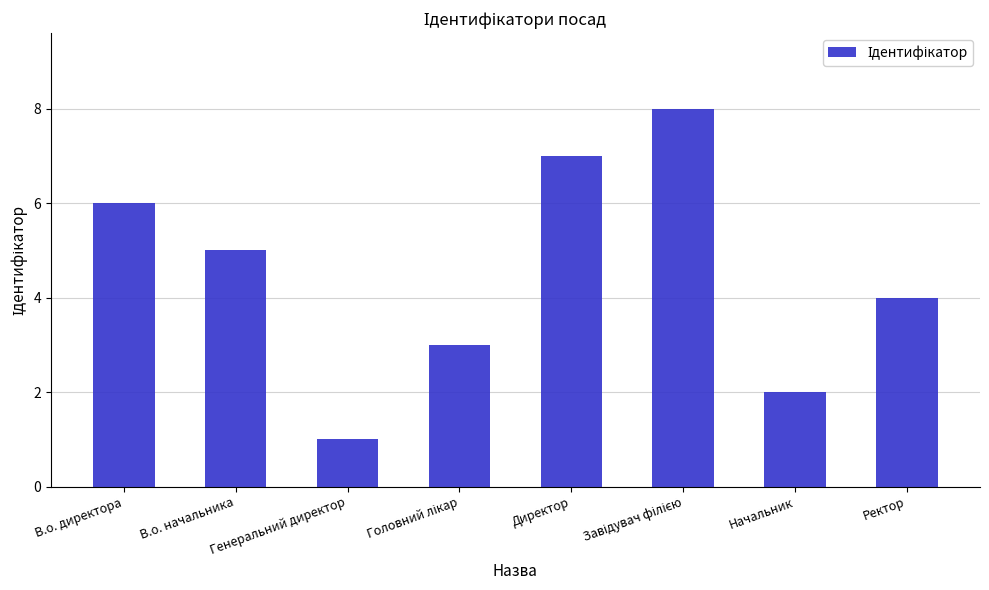

Read the value at Директор.

7